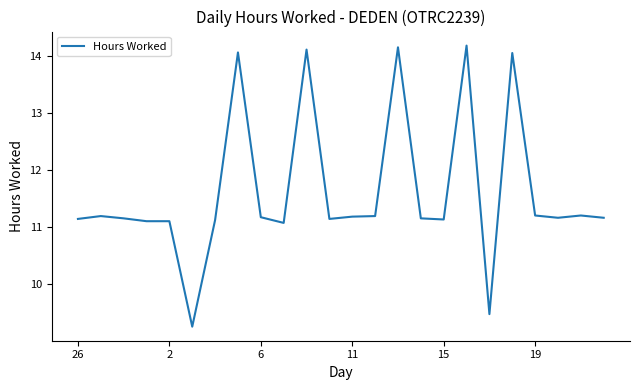

Does the chart have visible grid lines?

No